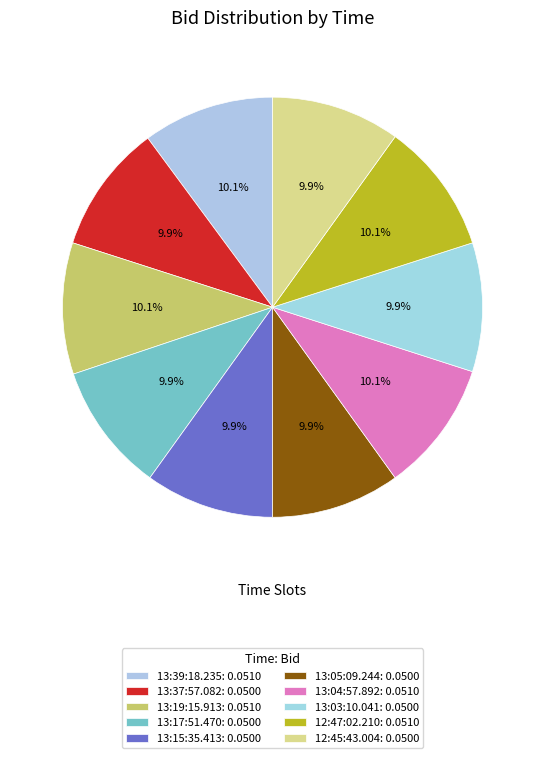

Between 13:19:15.913 and 13:15:35.413, which is larger?

13:19:15.913